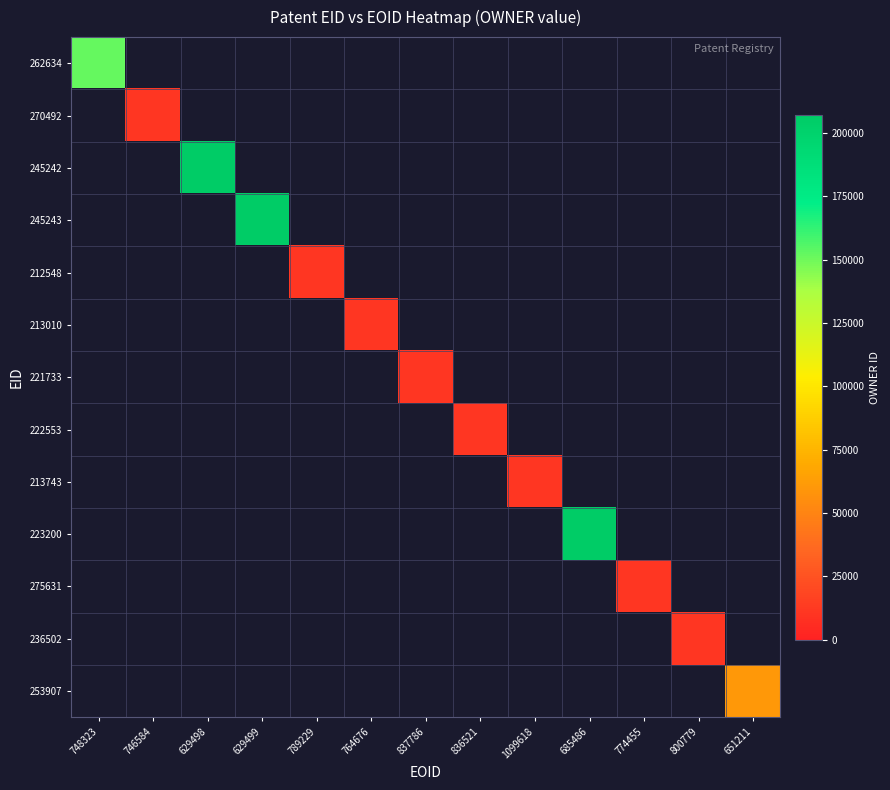

List the labels in order of 270492 value, smallest first.

748323, 746584, 629498, 629499, 789229, 764676, 837786, 836521, 1099618, 685486, 774455, 800779, 651211